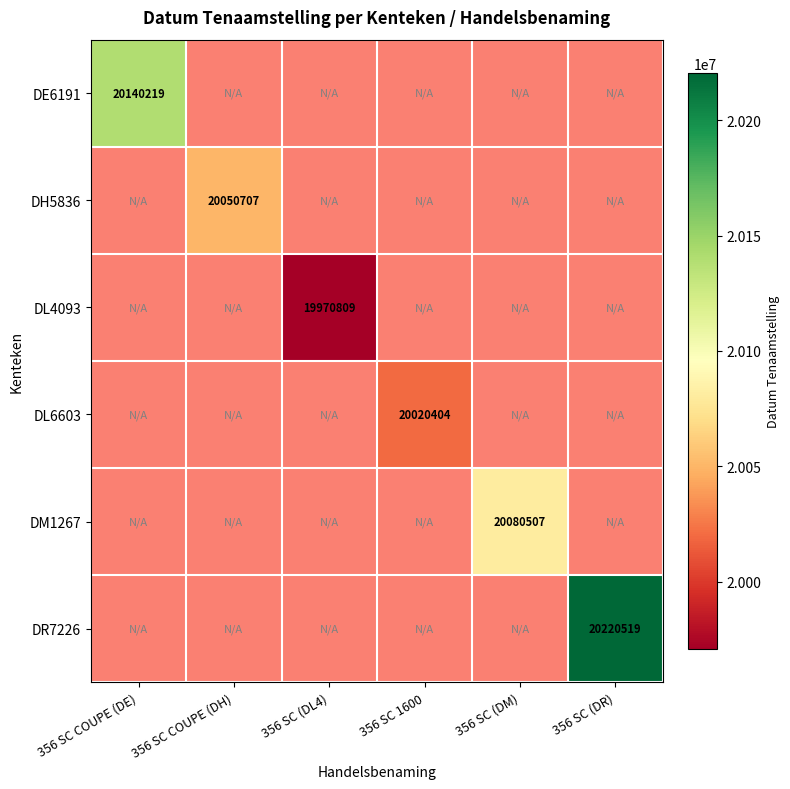

What is the minimum value shown in the chart?

19970809.0